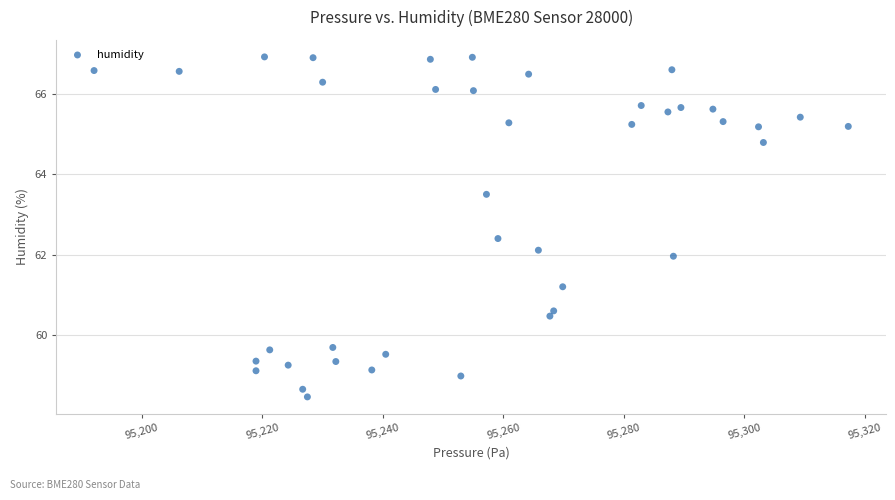

What is the range of Y values (max minus min)?

8.5